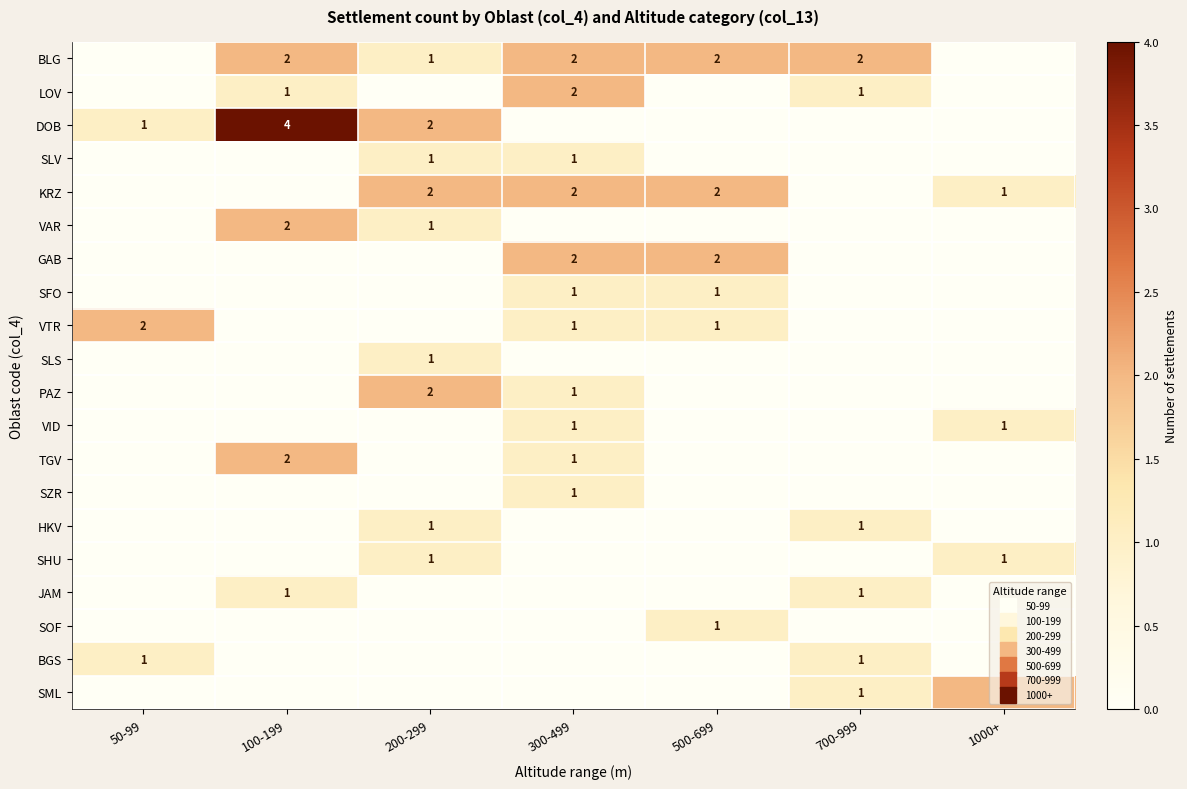

Is it true that LOV equals 0 at 100-199?

False